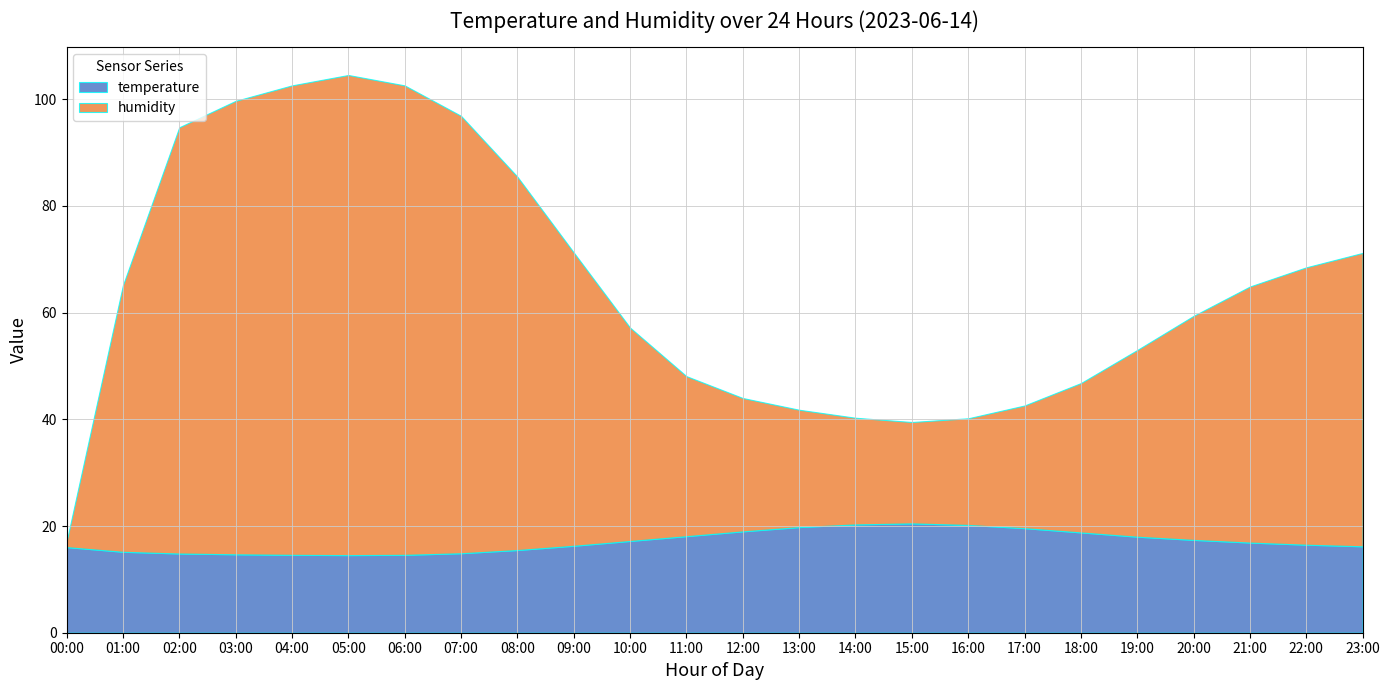

Reading left to right, list all the values displayed in this chart.

temperature: 16.1	15.2	14.8	14.7	14.6	14.6	14.6	14.9	15.5	16.3	17.2	18.1	19.0	19.8	20.3	20.5	20.2	19.6	18.8	18.0	17.4	16.9	16.5	16.2
humidity: 1.0	50.0	79.9	85.0	88.0	90.0	88.0	82.0	70.0	55.0	40.0	30.0	25.0	22.0	20.0	19.0	20.0	23.0	28.0	35.0	42.0	48.0	52.0	55.0